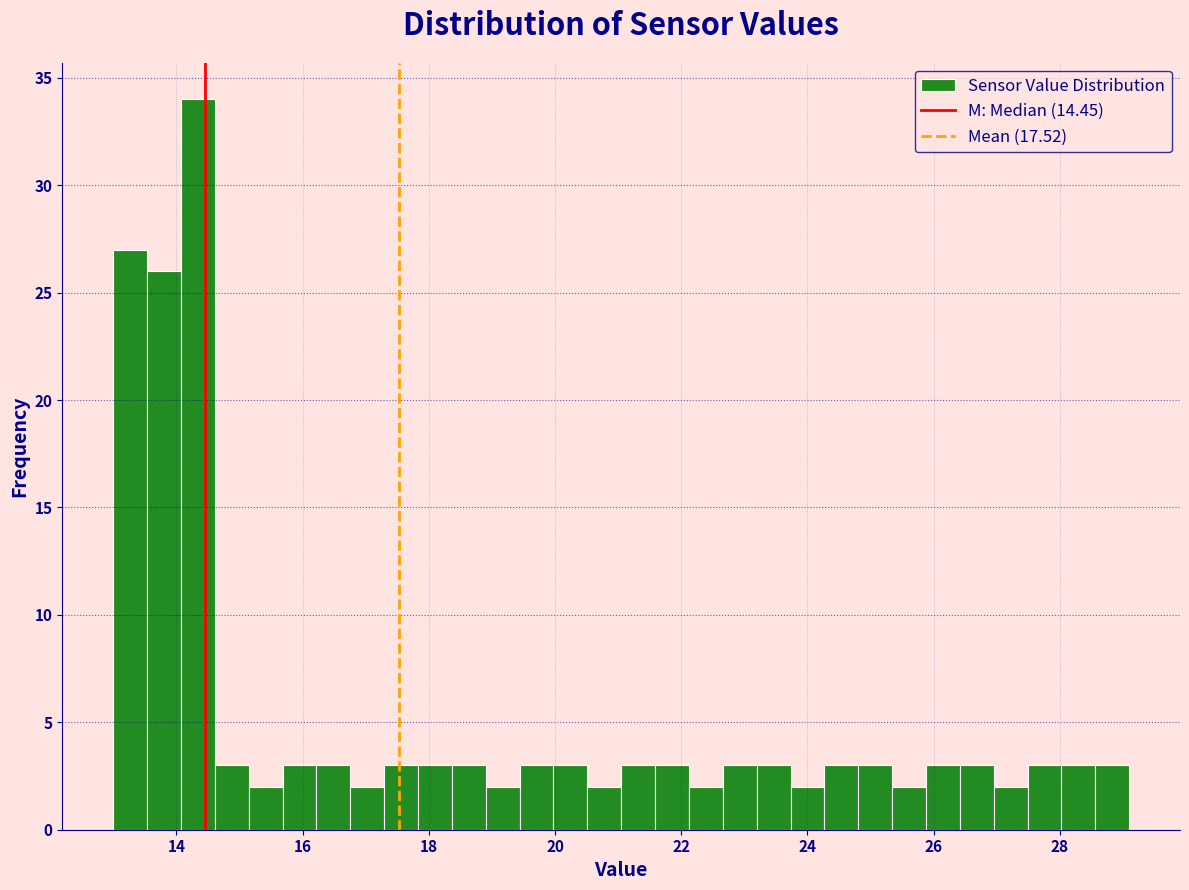

Read against the x-axis, roughly where is the centre of the tallest bar?

14.4